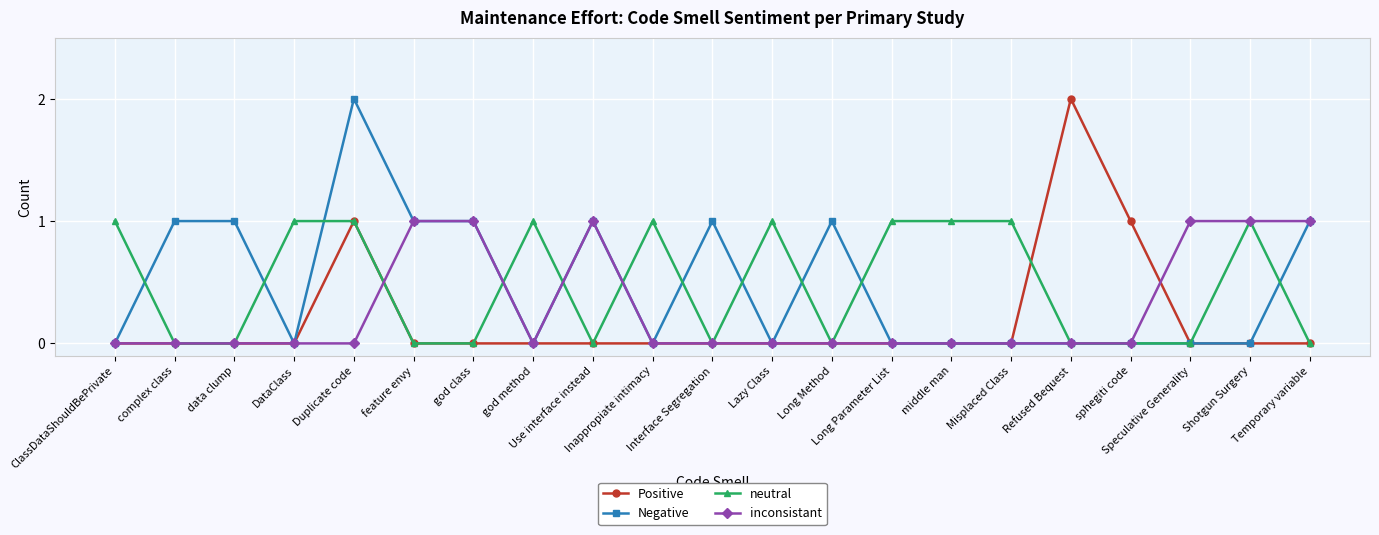

Which series ends up on top after the final intersection of neutral and Negative?

Negative